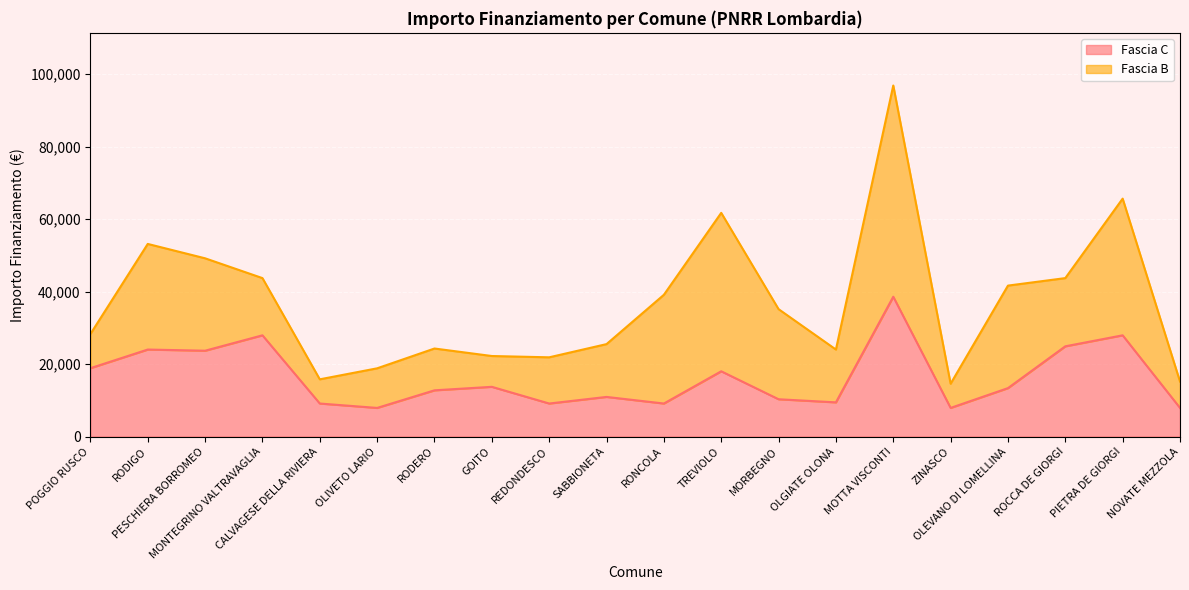

Rank the categories by value from highest to lowest.

MOTTA VISCONTI, MONTEGRINO VALTRAVAGLIA, PIETRA DE GIORGI, ROCCA DE GIORGI, RODIGO, PESCHIERA BORROMEO, POGGIO RUSCO, TREVIOLO, GOITO, OLEVANO DI LOMELLINA, RODERO, SABBIONETA, MORBEGNO, OLGIATE OLONA, CALVAGESE DELLA RIVIERA, REDONDESCO, RONCOLA, OLIVETO LARIO, ZINASCO, NOVATE MEZZOLA